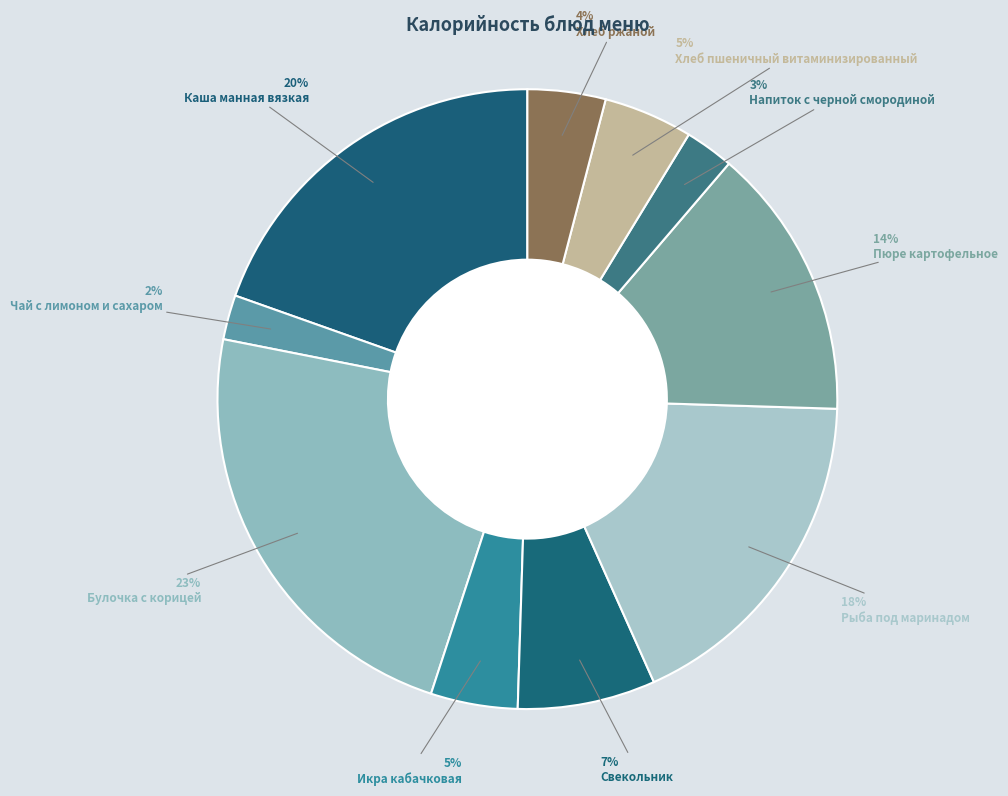

What is the largest slice in the pie chart?

Булочка с корицей